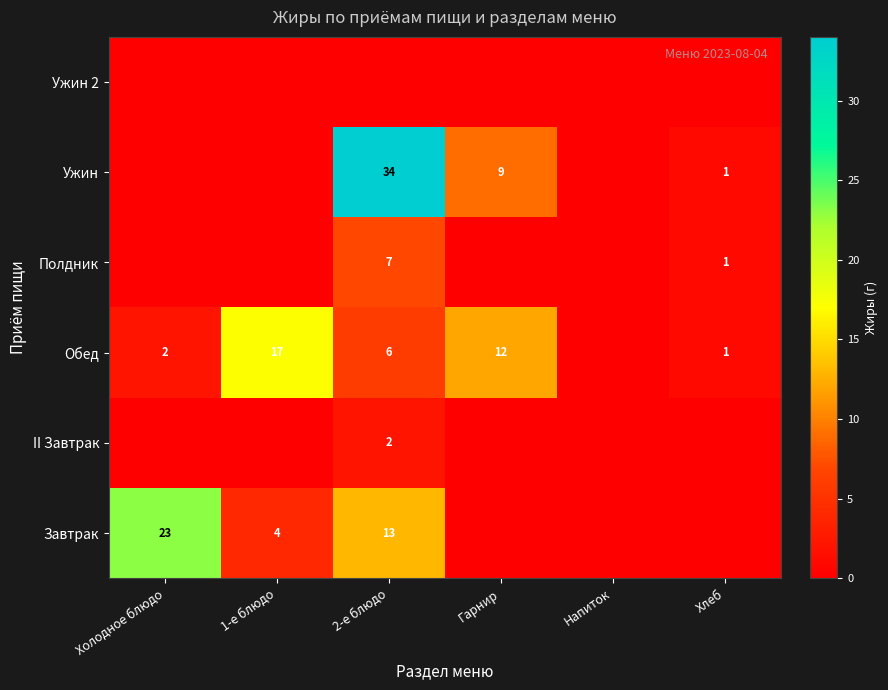

The value of Завтрак at Холодное блюдо is 23. True or false?

True